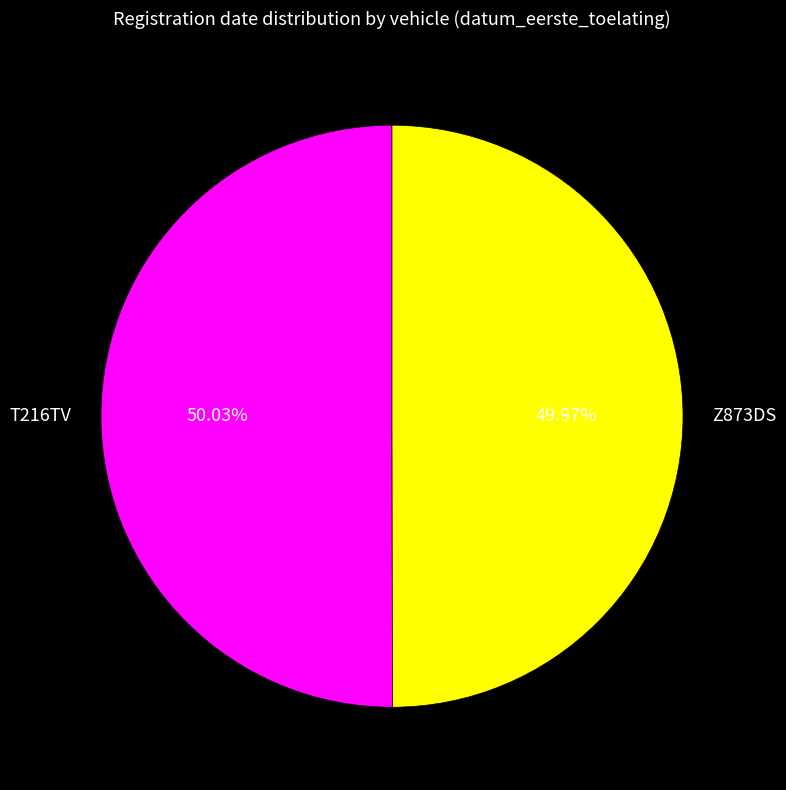

What portion of the pie excludes T216TV?

50.0%